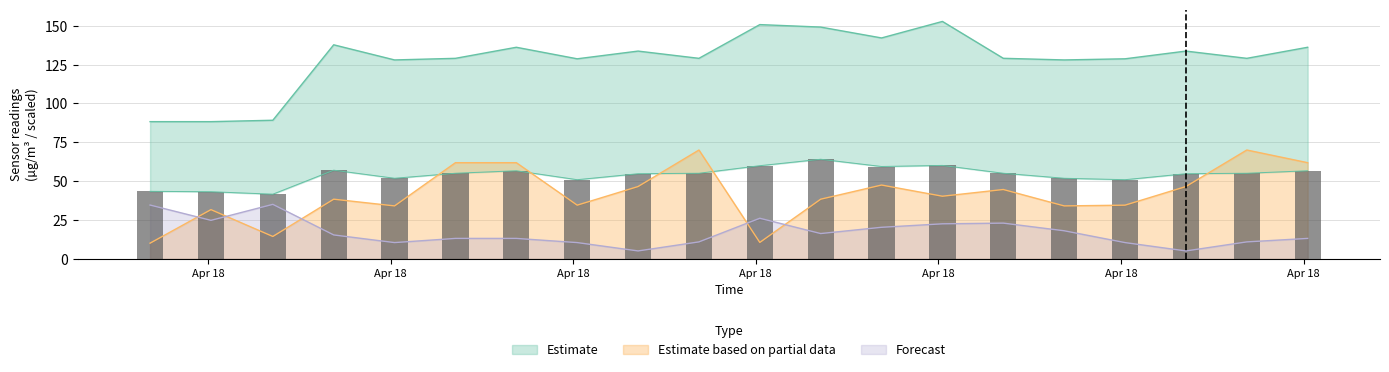

What is the highest value of the Estimate based on partial data series?

70.0